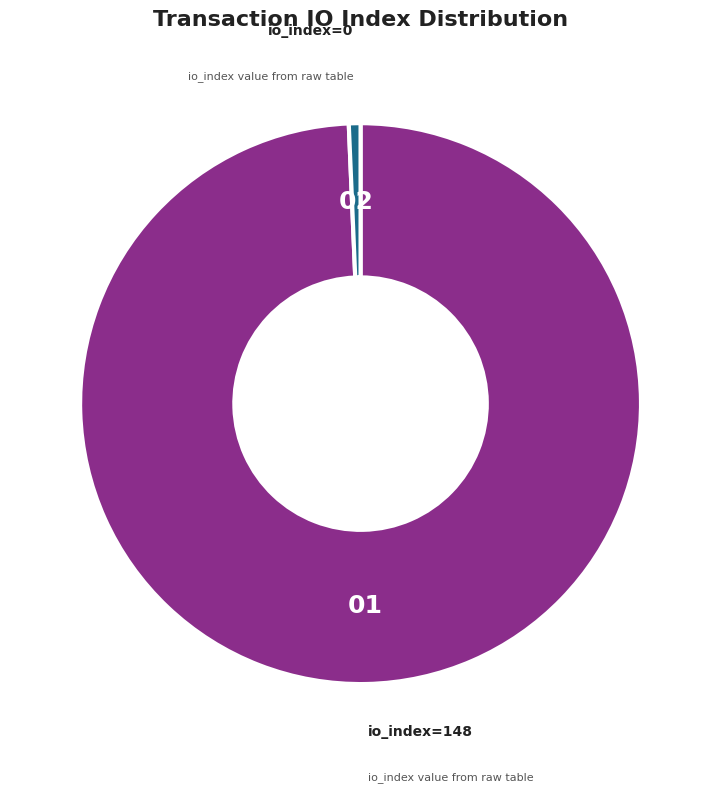

Is there any slice that represents more than half of the pie?

Yes